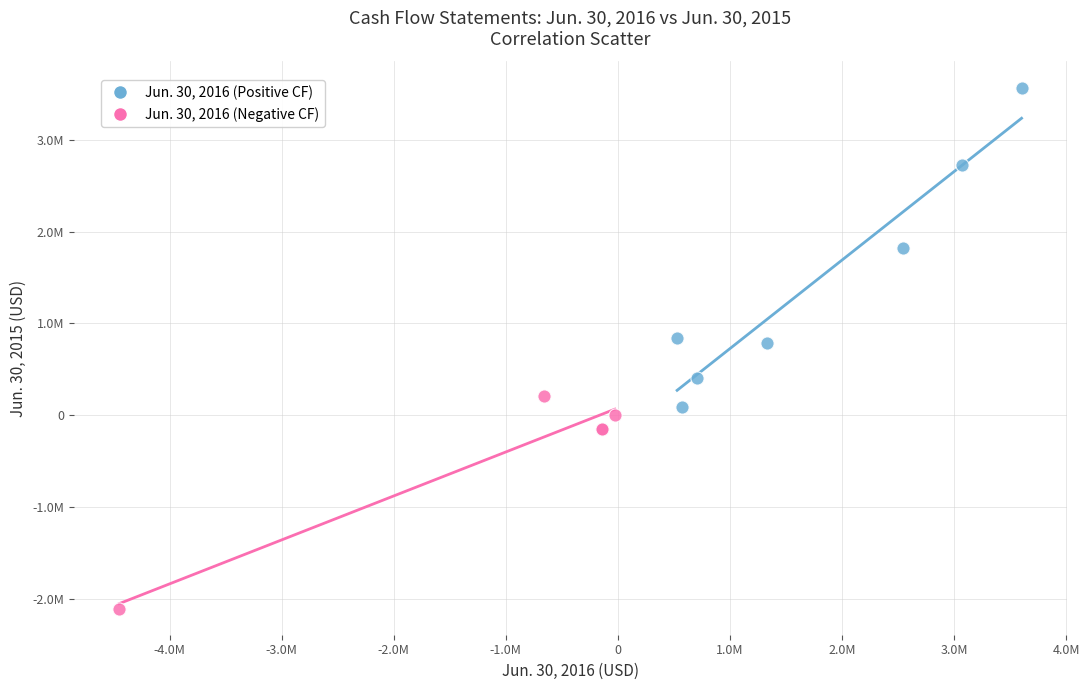

What are all the series names shown in the legend?

Jun. 30, 2016 (Positive CF), Jun. 30, 2016 (Negative CF)